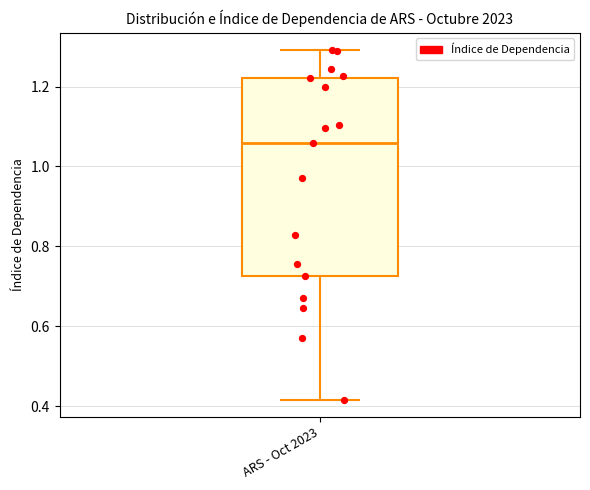

Where does the upper whisker of the box for ARS - Oct 2023 end on the y-axis? The values are not printed on the chart, so give them approximately, as read against the axis.

1.30